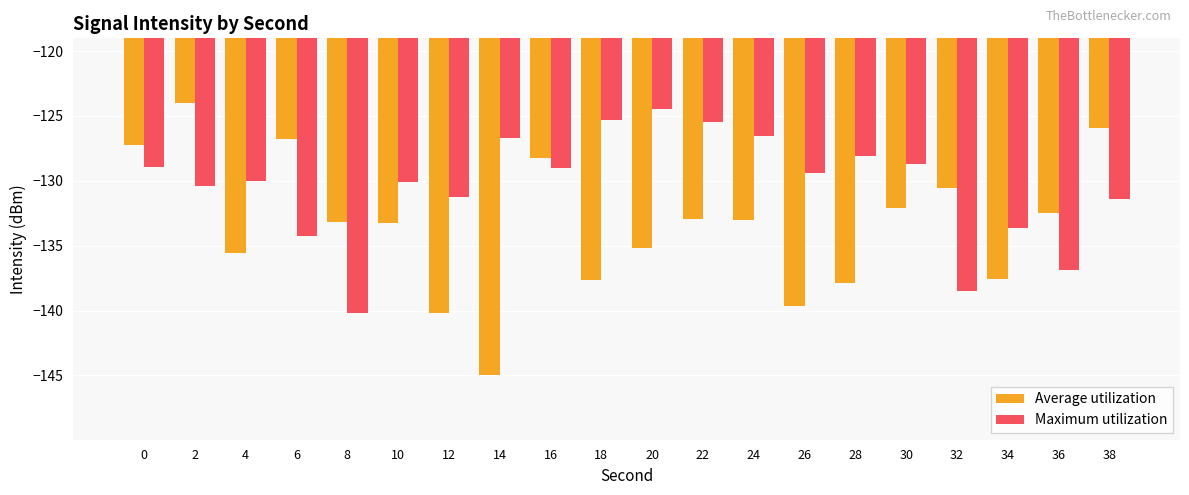

What is the approximate value of Maximum utilization at 4?

-130.0